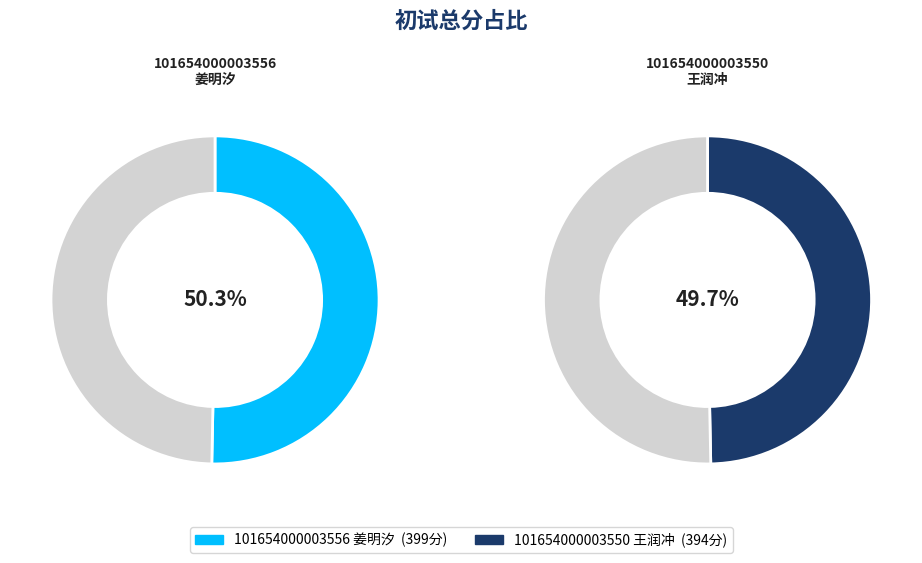

Which category accounts for the majority?

101654000003556
姜明汐